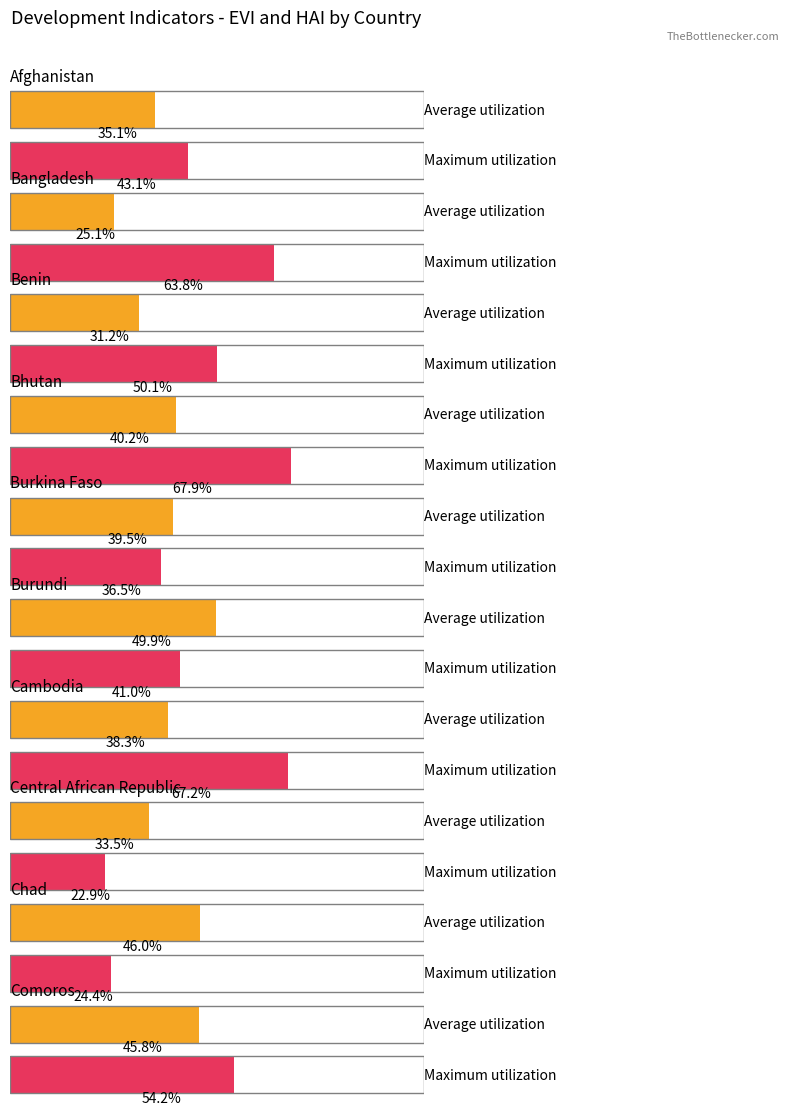

Where does the Maximum utilization series first go above 50?

Bangladesh